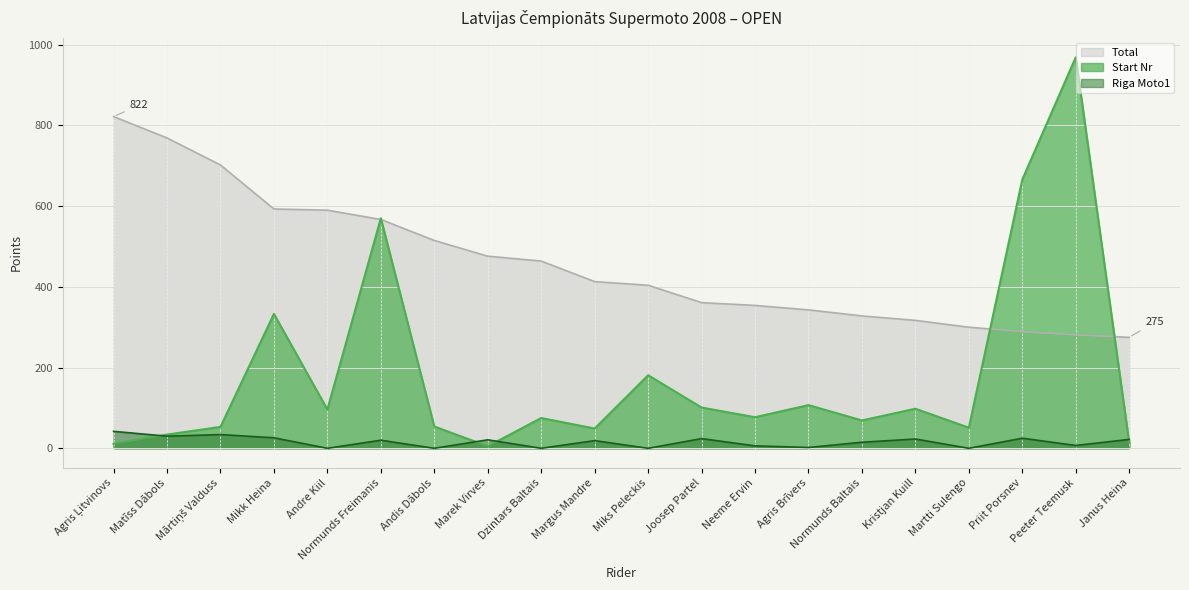

What is the label of the 3rd point from the left?

Mārtiņš Valduss